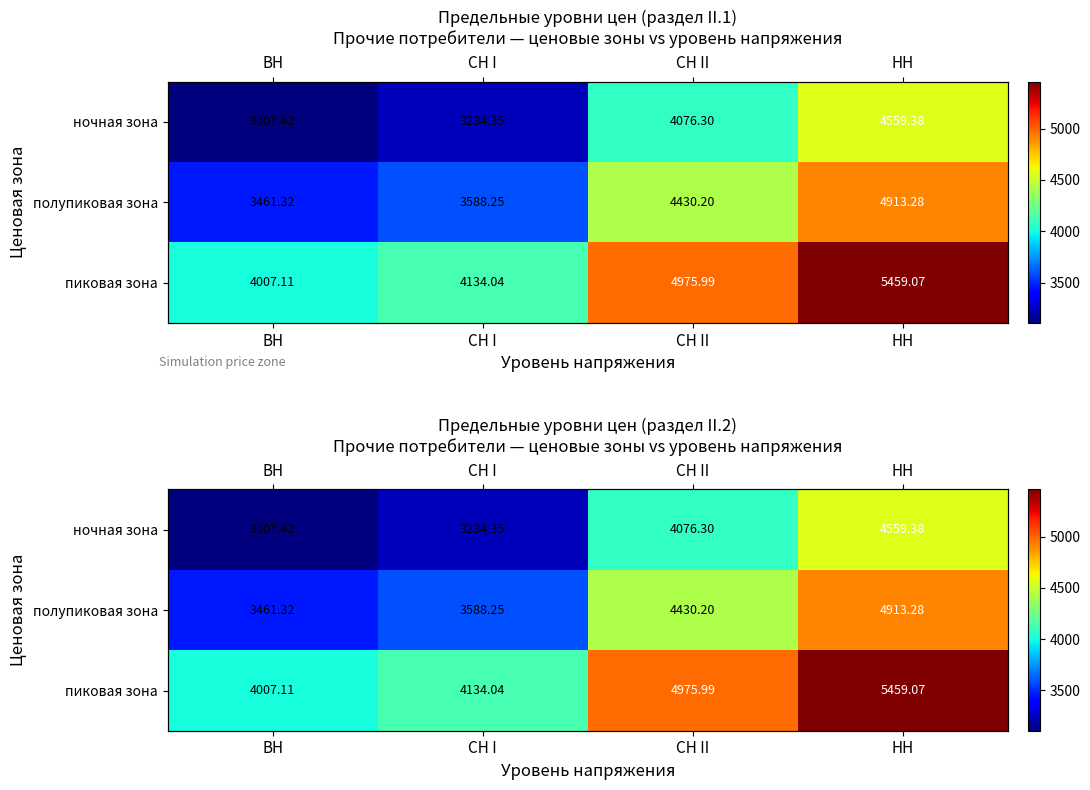

List the labels in order of полупиковая зона value, largest first.

НН, СН II, СН I, ВН